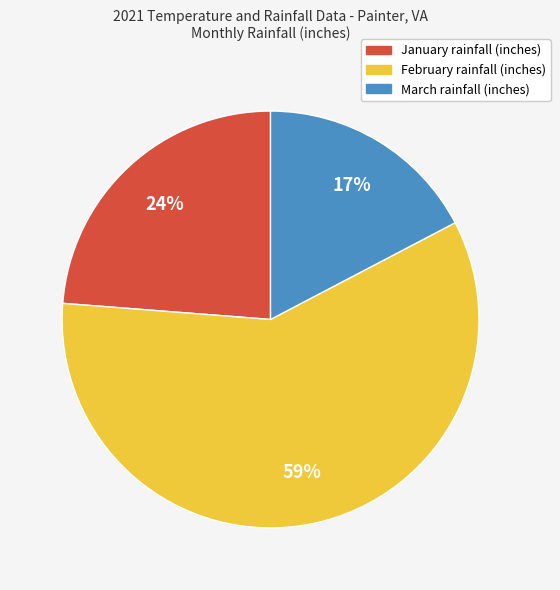

Does any single category account for the majority?

Yes